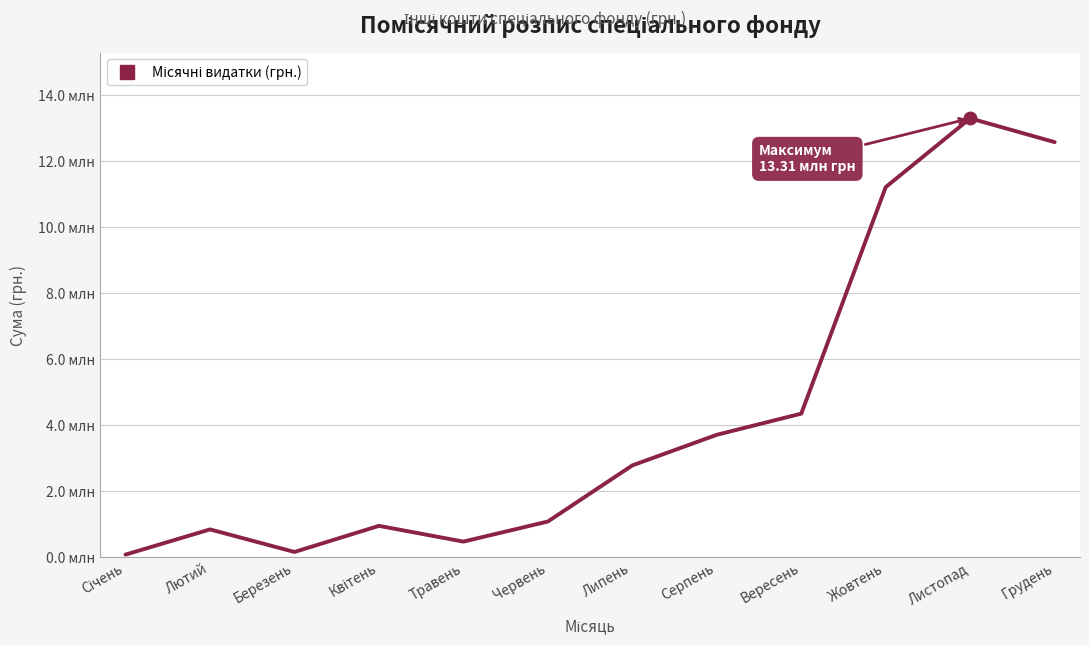

What is the value of the 2nd point from the left?

834048.0